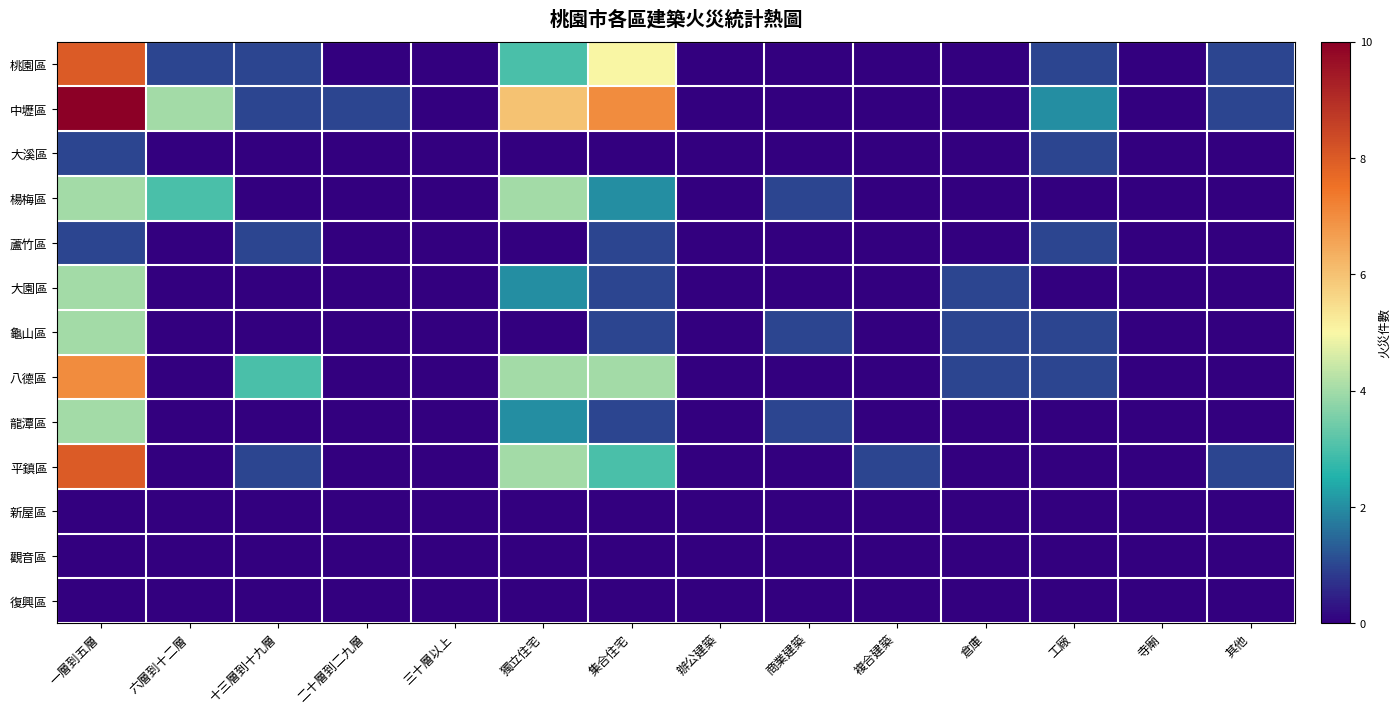

Which series has the largest range (max minus min)?

中壢區